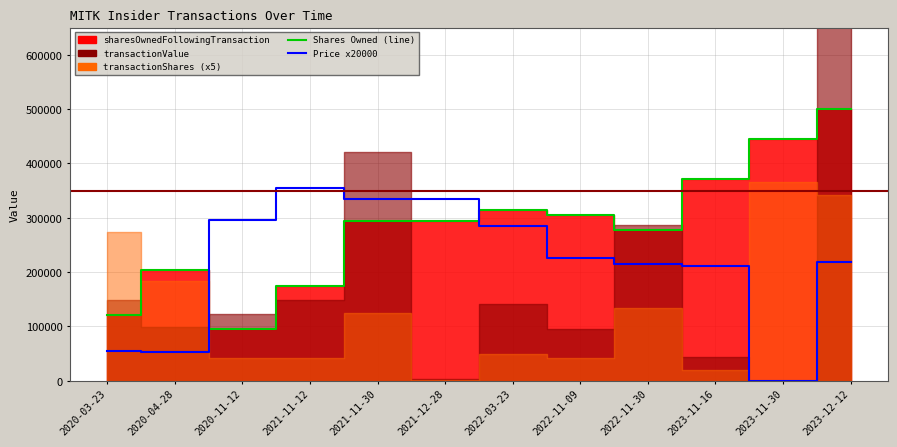

How many lines are shown in the chart?

2